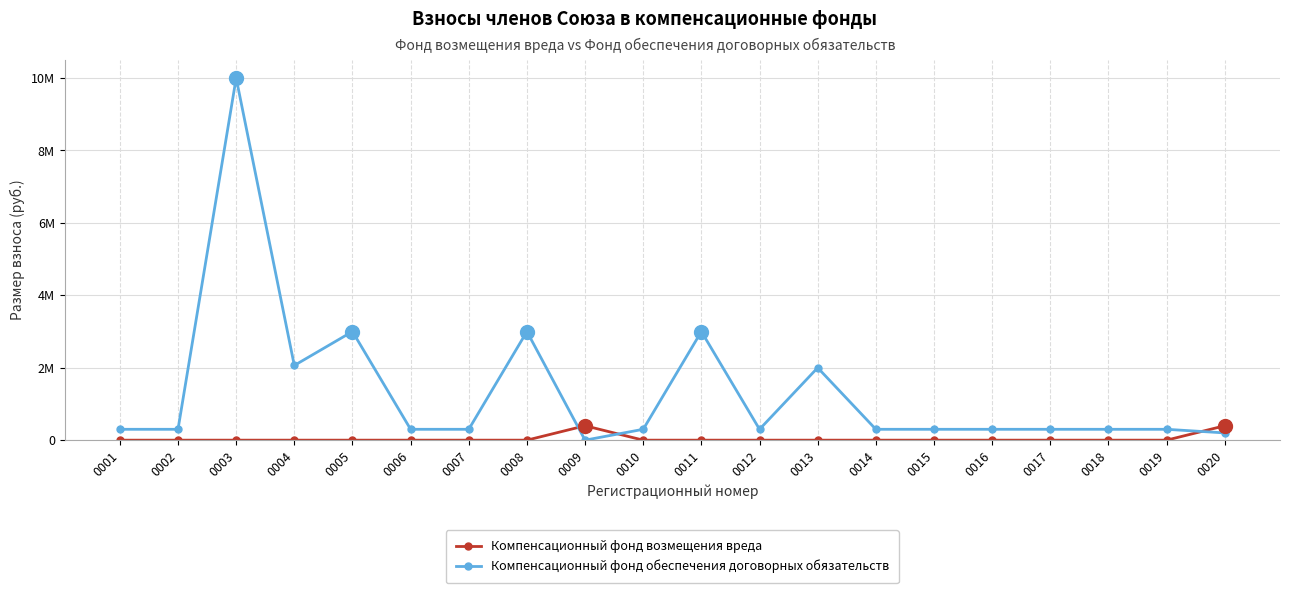

Reading left to right, extract all data points from this chart.

Компенсационный фонд возмещения вреда: 0001=0.0	0002=0.0	0003=0.0	0004=0.0	0005=0.0	0006=0.0	0007=0.0	0008=0.0	0009=397817.1	0010=0.0	0011=0.0	0012=0.0	0013=0.0	0014=0.0	0015=0.0	0016=0.0	0017=0.0	0018=0.0	0019=0.0	0020=397817.1
Компенсационный фонд обеспечения договорных обязательств: 0001=300000.0	0002=300000.0	0003=10000000.0	0004=2063247.0	0005=3000000.0	0006=300000.0	0007=300000.0	0008=3000000.0	0009=0.0	0010=300000.0	0011=3000000.0	0012=300000.0	0013=2000000.0	0014=300000.0	0015=300000.0	0016=300000.0	0017=300000.0	0018=300000.0	0019=300000.0	0020=200000.0